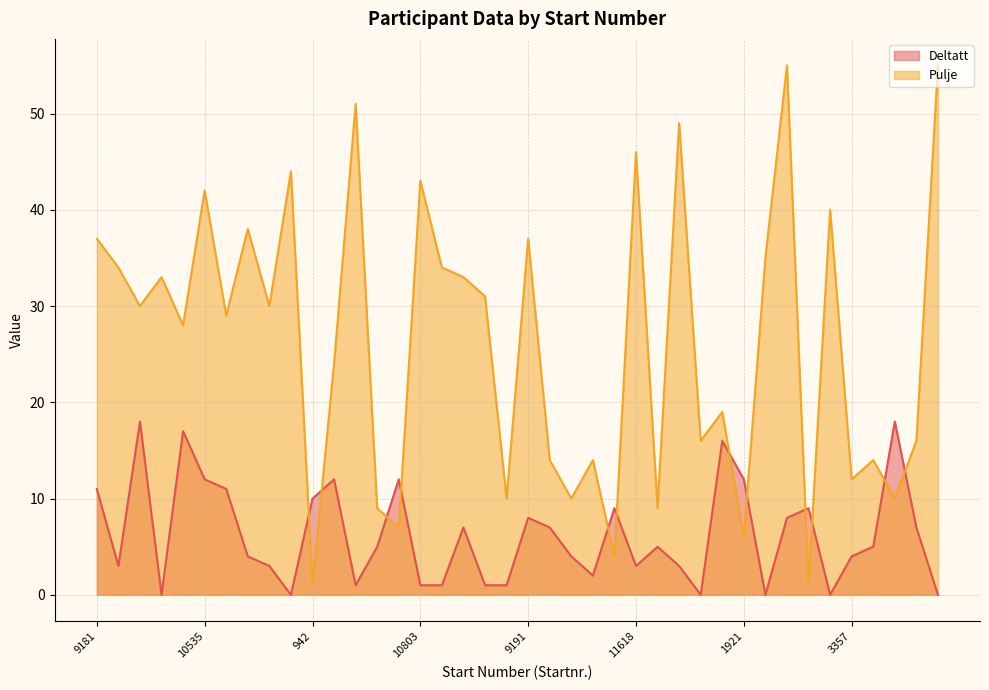

Reading right to left, what are all the values shown in this chart?

Deltatt: 14055=0	4319=7	2880=18	3838=5	3357=4	10002=0	774=9	14050=8	8648=0	1921=12	5041=16	4317=0	12425=3	2639=5	11618=3	1447=9	3835=2	2875=4	3833=7	9191=8	2873=1	7567=1	8105=7	8376=1	10803=1	2152=12	2634=5	12967=1	5674=12	942=10	11074=0	7293=3	9454=4	7021=11	10535=12	6752=17	8101=0	7291=18	8371=3	9181=11
Pulje: 14055=55	4319=16	2880=10	3838=14	3357=12	10002=40	774=1	14050=55	8648=35	1921=6	5041=19	4317=16	12425=49	2639=9	11618=46	1447=4	3835=14	2875=10	3833=14	9191=37	2873=10	7567=31	8105=33	8376=34	10803=43	2152=7	2634=9	12967=51	5674=24	942=1	11074=44	7293=30	9454=38	7021=29	10535=42	6752=28	8101=33	7291=30	8371=34	9181=37